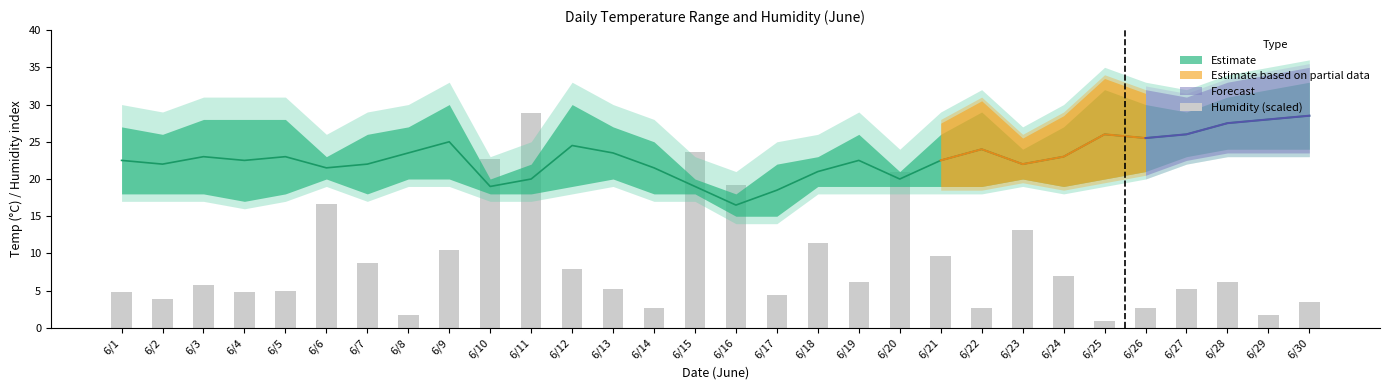

What is the change in value from 6/2 to 6/9?

+6.7